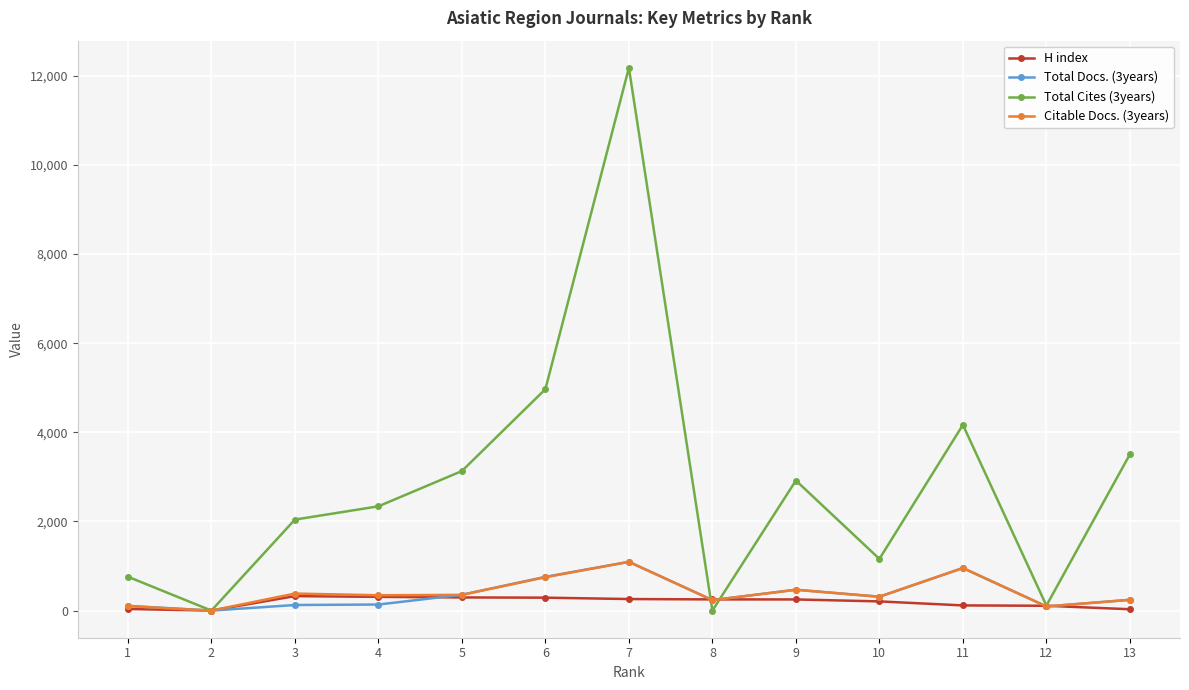

What is the greatest value displayed?

12182